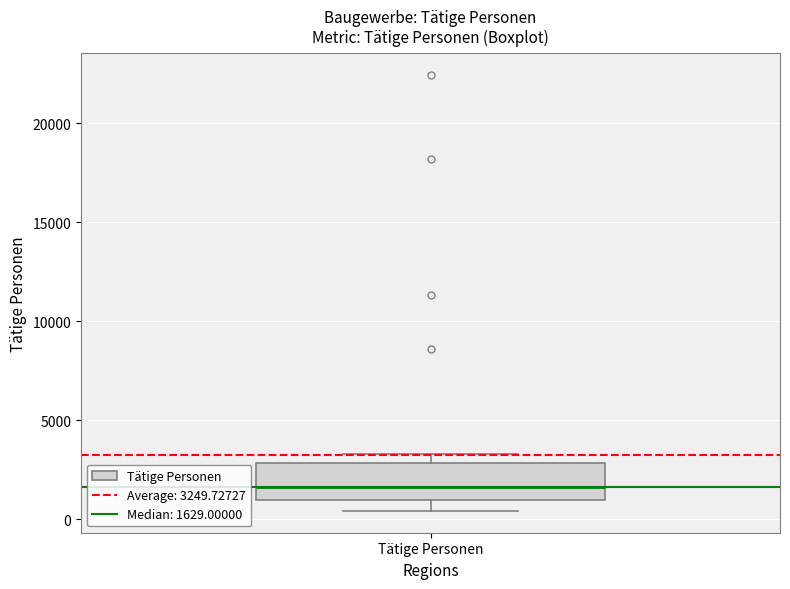

Read this box plot against the y-axis: the position of the median line, the range covered by the box, and the ends of both whiskers. The values are not printed on the chart, so give them approximately, as read against the axis.

median 1500, box 1000 to 3000, whiskers 500 to 3500